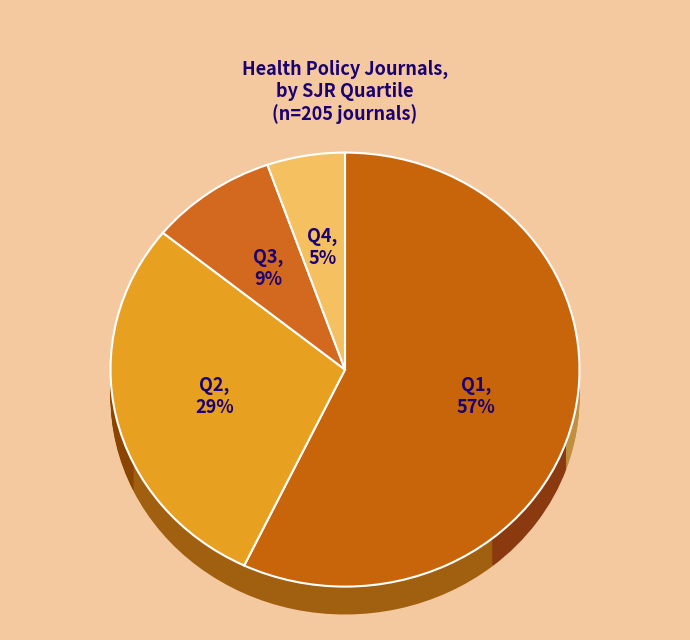

What is the change in value from Q1 to Q4?

-106